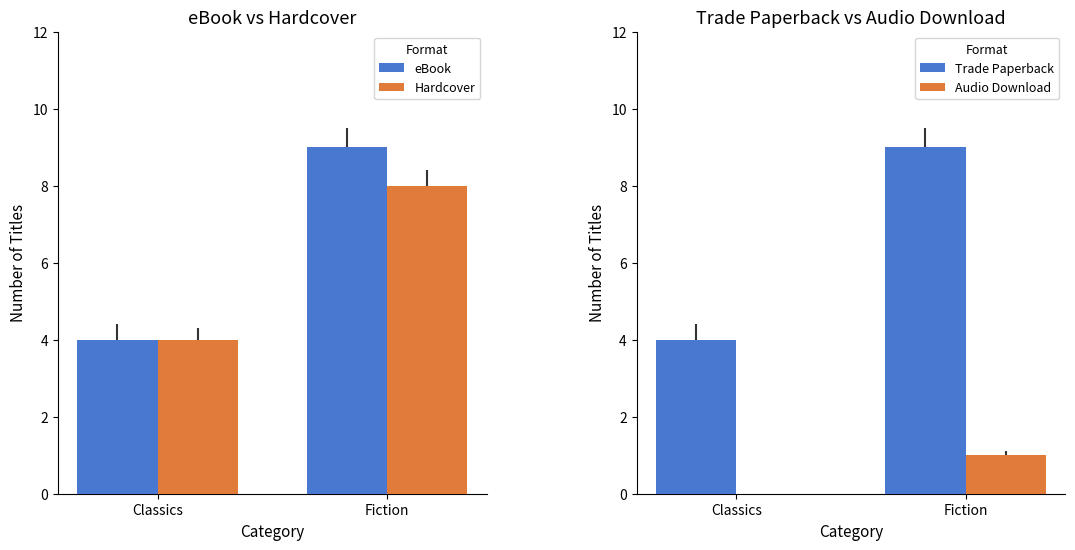

At which category is the sum across all series the highest?

Fiction